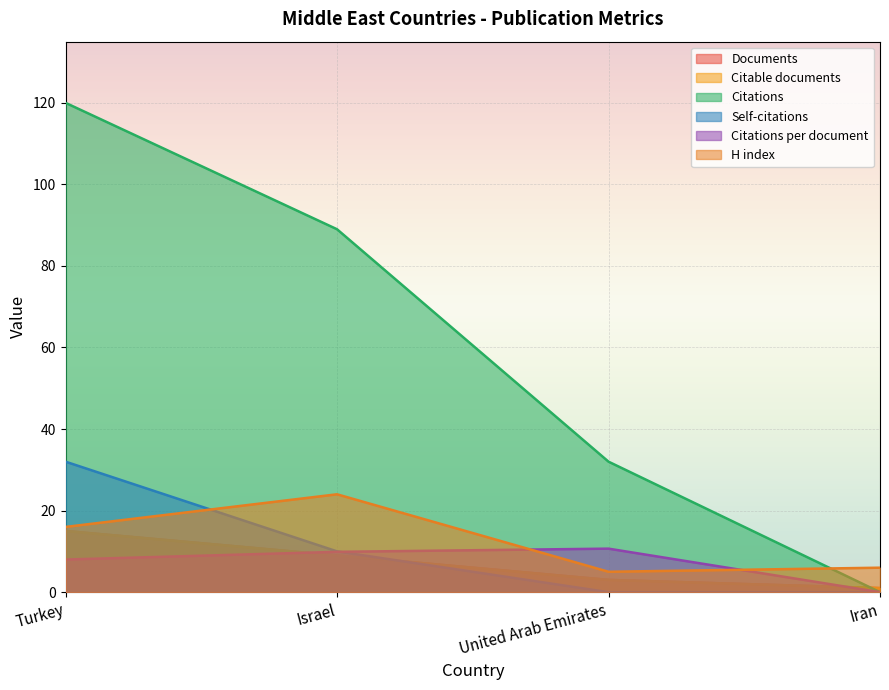

Which series has the largest total across all categories?

Citations